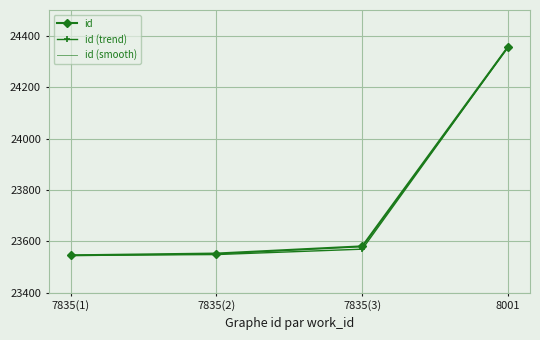

What is the smallest value displayed?

23546